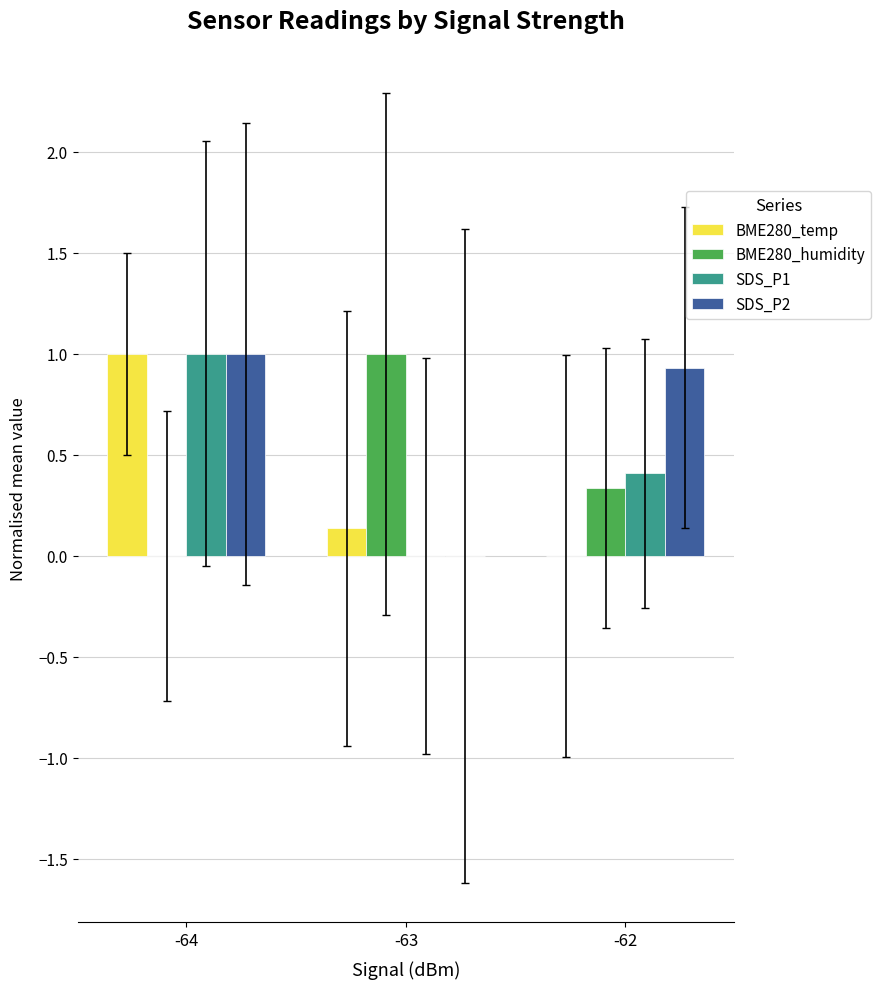

What is the sum of all BME280_temp values?

1.1